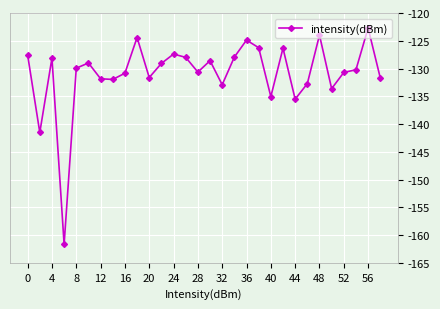

How many series are shown in this chart?

1